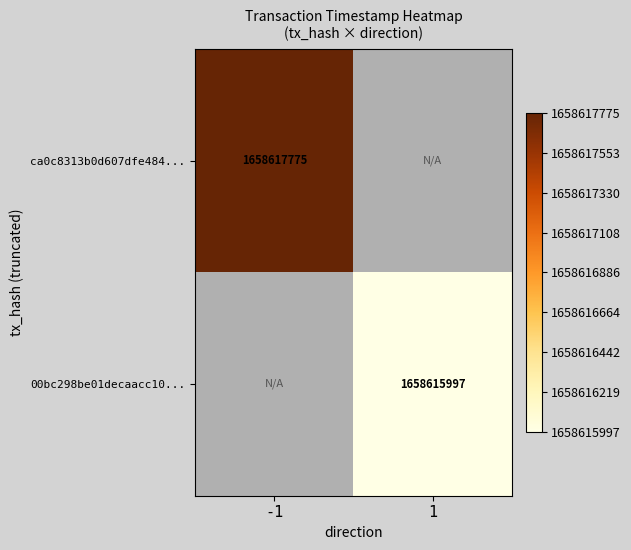

True or false: ca0c8313b0d607dfe484... has a value of 834070086 at -1.

False